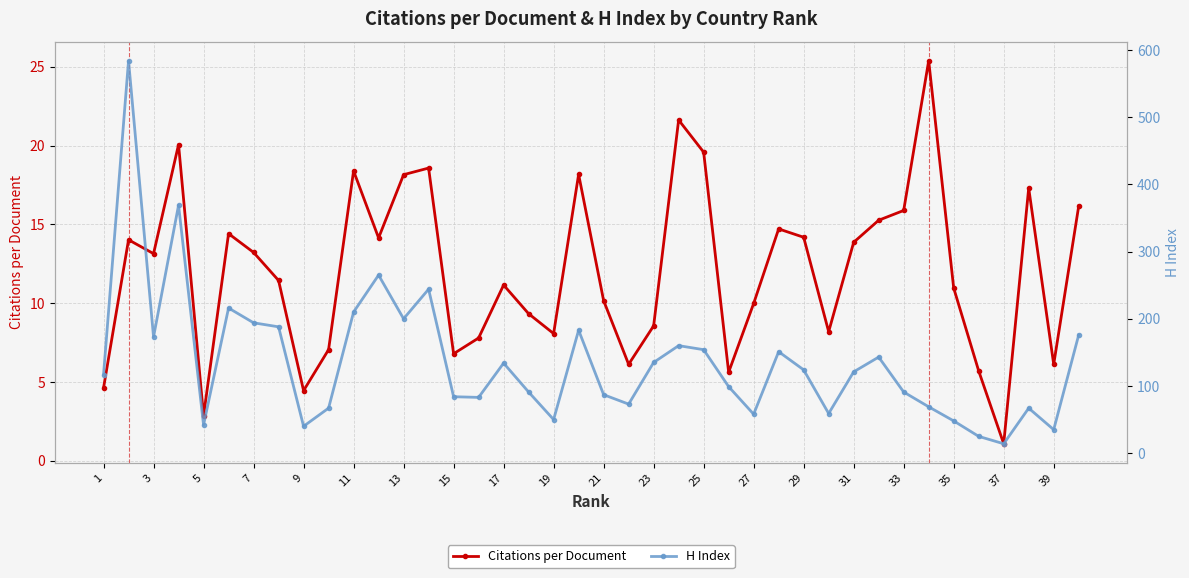

Reading left to right, extract all data points from this chart.

Citations per Document: 4.6	14.0	13.1	20.1	2.9	14.4	13.2	11.4	4.5	7.0	18.4	14.1	18.1	18.6	6.8	7.8	11.2	9.3	8.1	18.2	10.2	6.1	8.6	21.6	19.6	5.6	10.0	14.7	14.2	8.2	13.9	15.3	15.9	25.4	11.0	5.7	1.1	17.3	6.1	16.2
H Index: 117.0	584.0	173.0	369.0	42.0	216.0	194.0	188.0	40.0	67.0	210.0	265.0	200.0	244.0	84.0	83.0	134.0	91.0	50.0	183.0	87.0	73.0	135.0	160.0	154.0	99.0	58.0	151.0	124.0	59.0	121.0	143.0	91.0	69.0	48.0	25.0	14.0	67.0	35.0	176.0